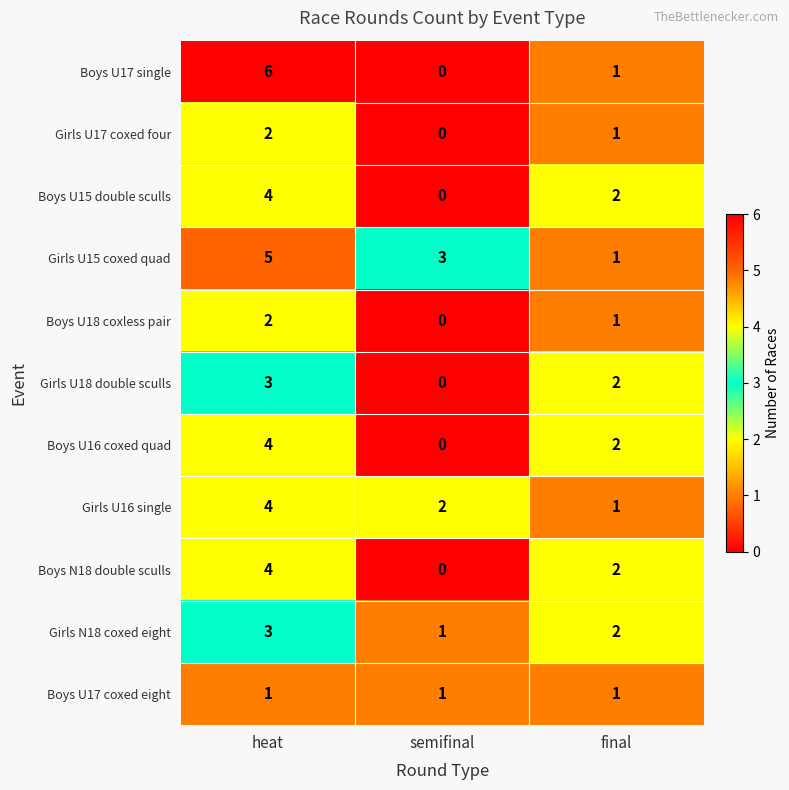

List the labels in order of Girls U18 double sculls value, smallest first.

semifinal, final, heat